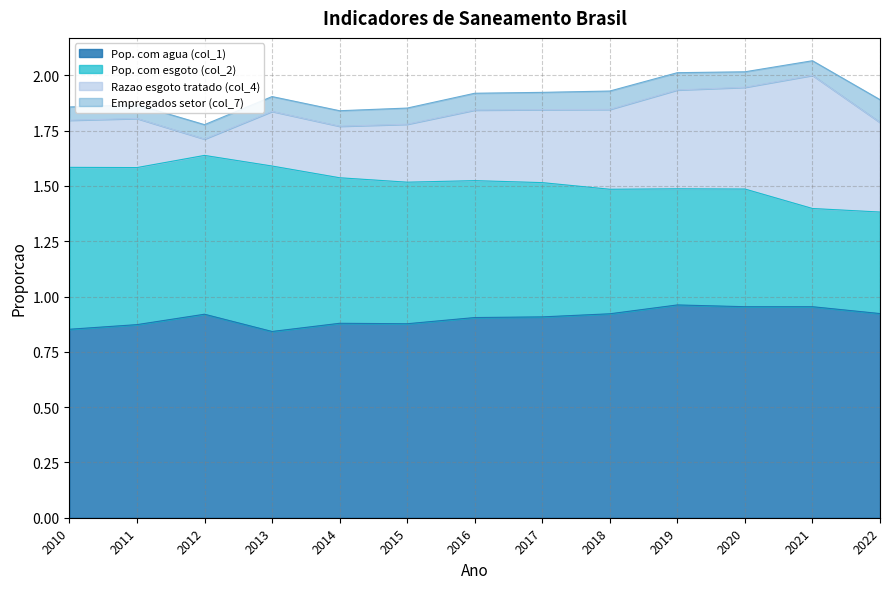

Does the chart have visible grid lines?

Yes